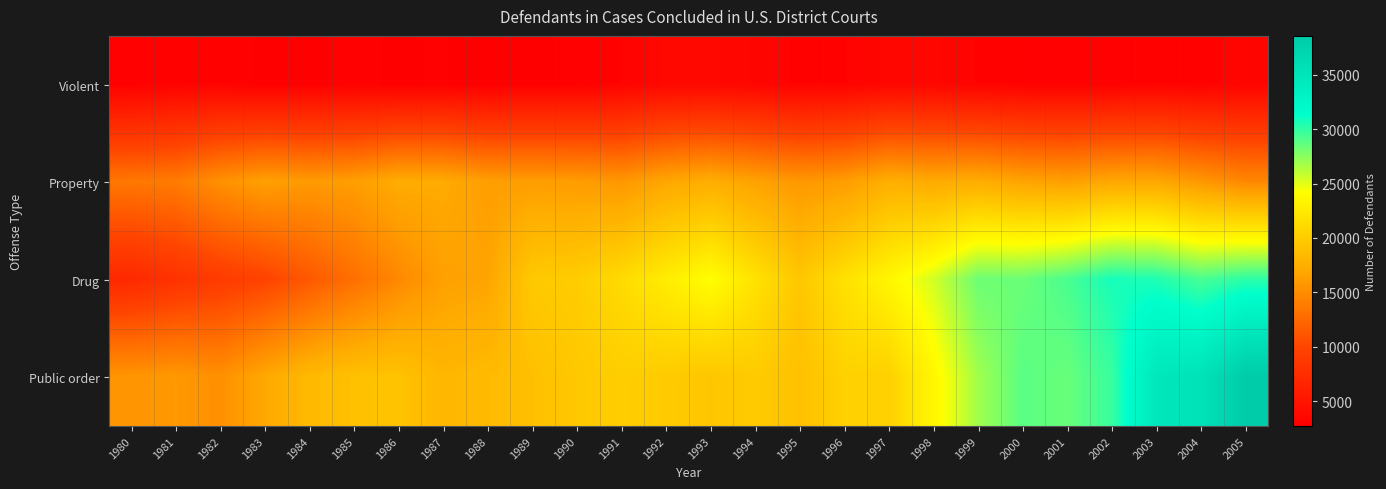

Reading left to right, list all the values displayed in this chart.

Violent: 1980=2871	1981=3022	1982=3111	1983=2737	1984=2814	1985=2871	1986=2818	1987=2850	1988=2697	1989=2805	1990=2857	1991=3124	1992=3601	1993=3581	1994=3367	1995=3041	1996=3091	1997=3482	1998=3470	1999=3093	2000=2964	2001=2977	2002=2927	2003=3040	2004=2962	2005=3304
Property: 1980=13544	1981=13851	1982=15340	1983=16384	1984=15969	1985=16250	1986=17286	1987=17175	1988=16261	1989=16188	1990=16128	1991=15749	1992=16876	1993=17440	1994=16545	1995=15777	1996=16149	1997=17521	1998=17165	1999=17321	2000=16664	2001=16347	2002=16871	2003=16886	2004=15774	2005=14669
Drug: 1980=7119	1981=8077	1982=8987	1983=9774	1984=11361	1985=12984	1986=14746	1987=16443	1988=16710	1989=19750	1990=20035	1991=21203	1992=22728	1993=24127	1994=21854	1995=19569	1996=21718	1997=23528	1998=25500	1999=28352	2000=28381	2001=29290	2002=30775	2003=30508	2004=29309	2005=30129
Public order: 1980=15638	1981=15887	1982=15301	1983=16963	1984=18380	1985=19009	1986=19202	1987=18153	1988=18524	1989=18916	1990=19684	1991=20115	1992=19910	1993=19484	1994=19907	1995=18964	1996=20440	1997=20361	1998=23530	1999=26866	2000=28861	2001=28450	2002=29783	2003=34690	2004=35346	2005=38578